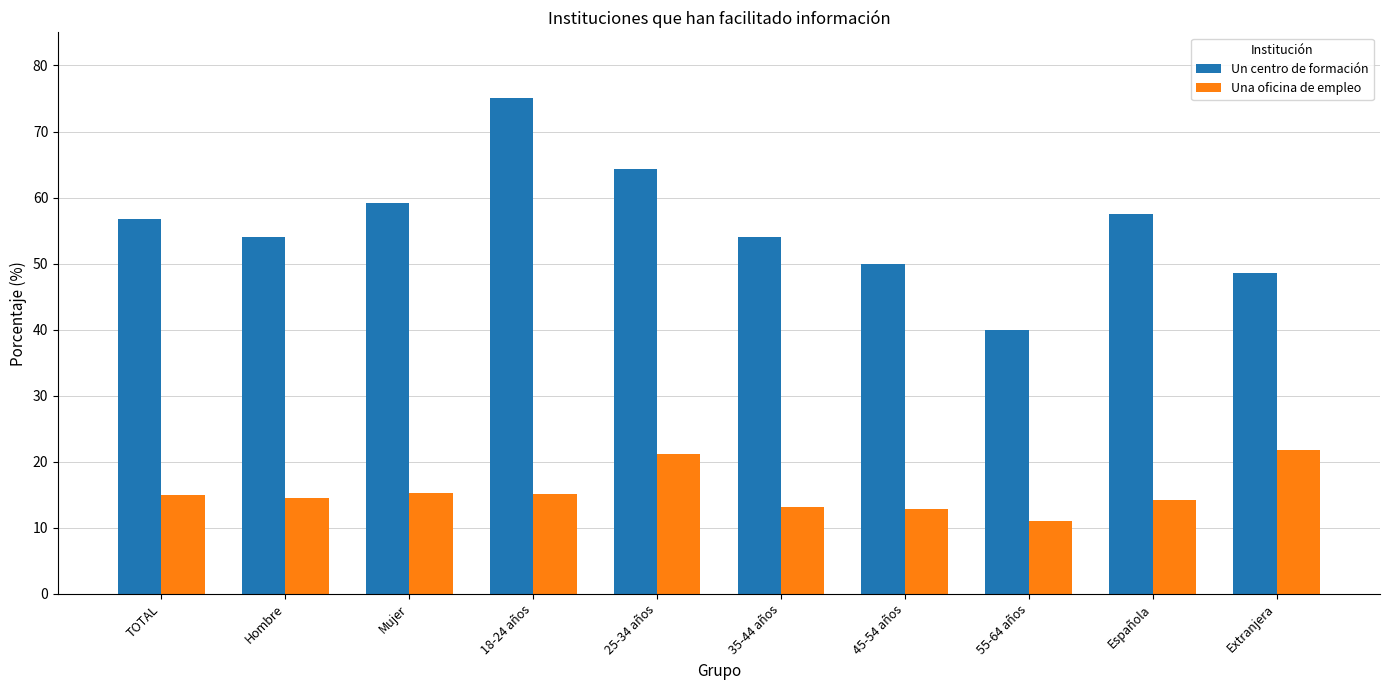

How many data points does each series have?

10